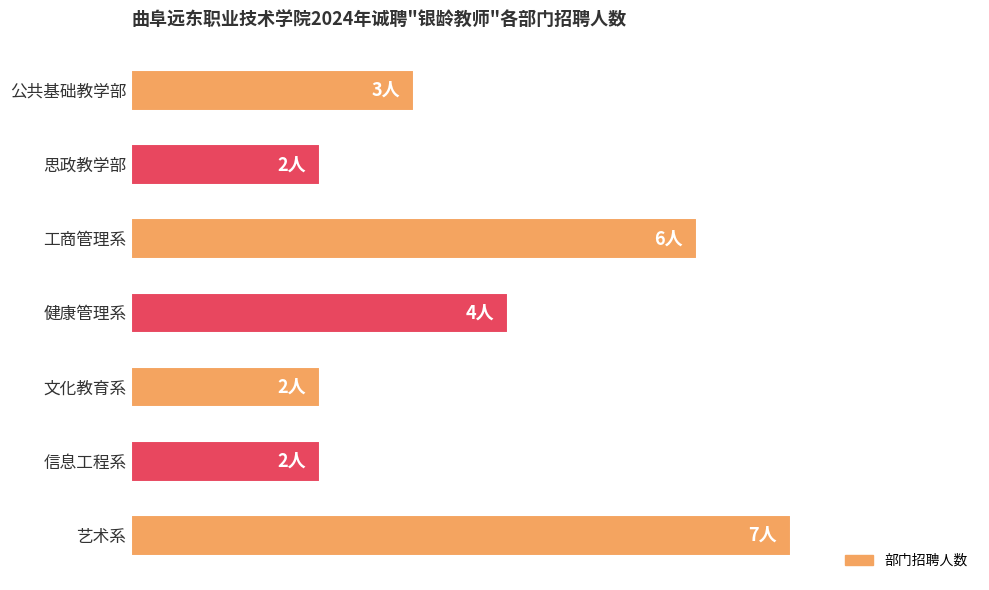

Are the bars horizontal?

Yes